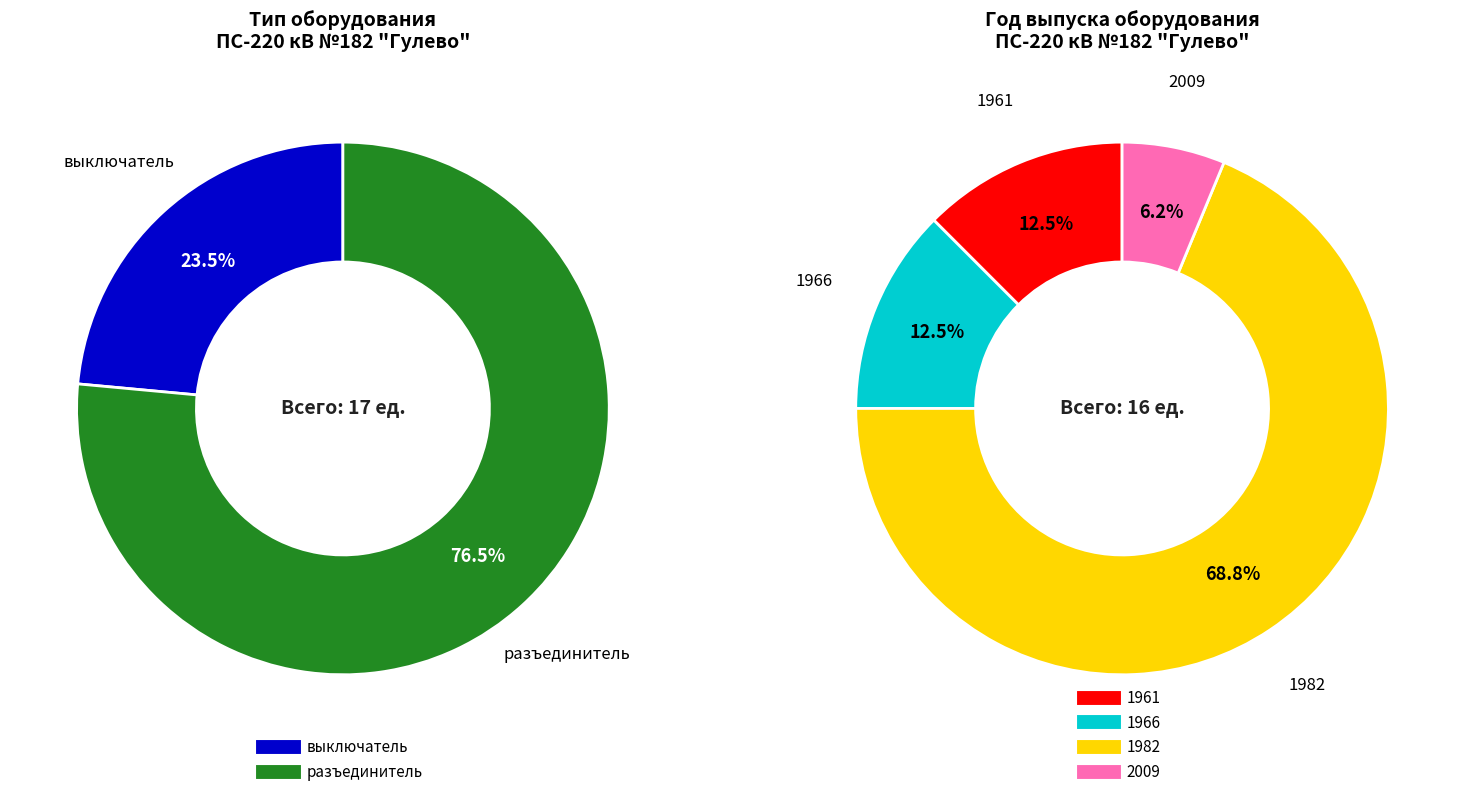

Count the number of slices in the pie.

2